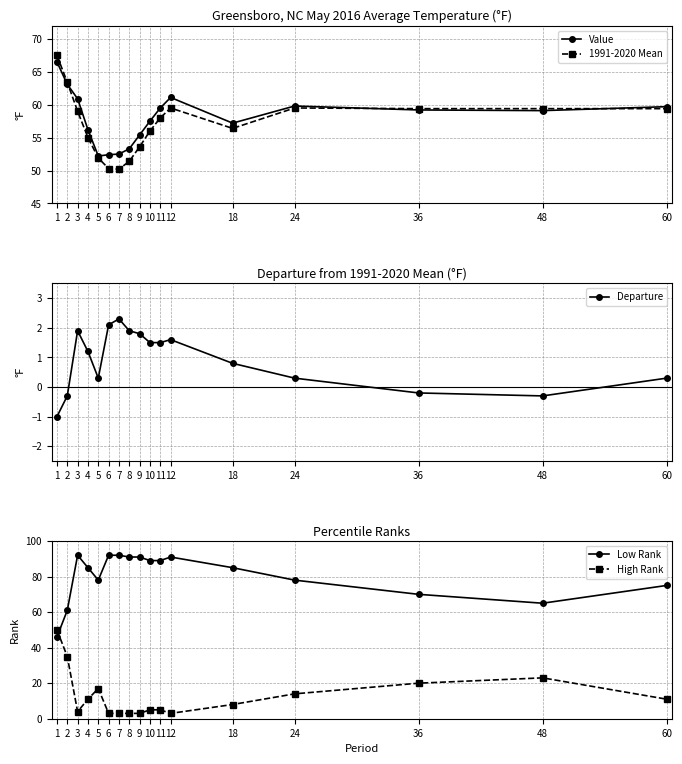

What is the difference between the highest and lowest values at 12?

89.4